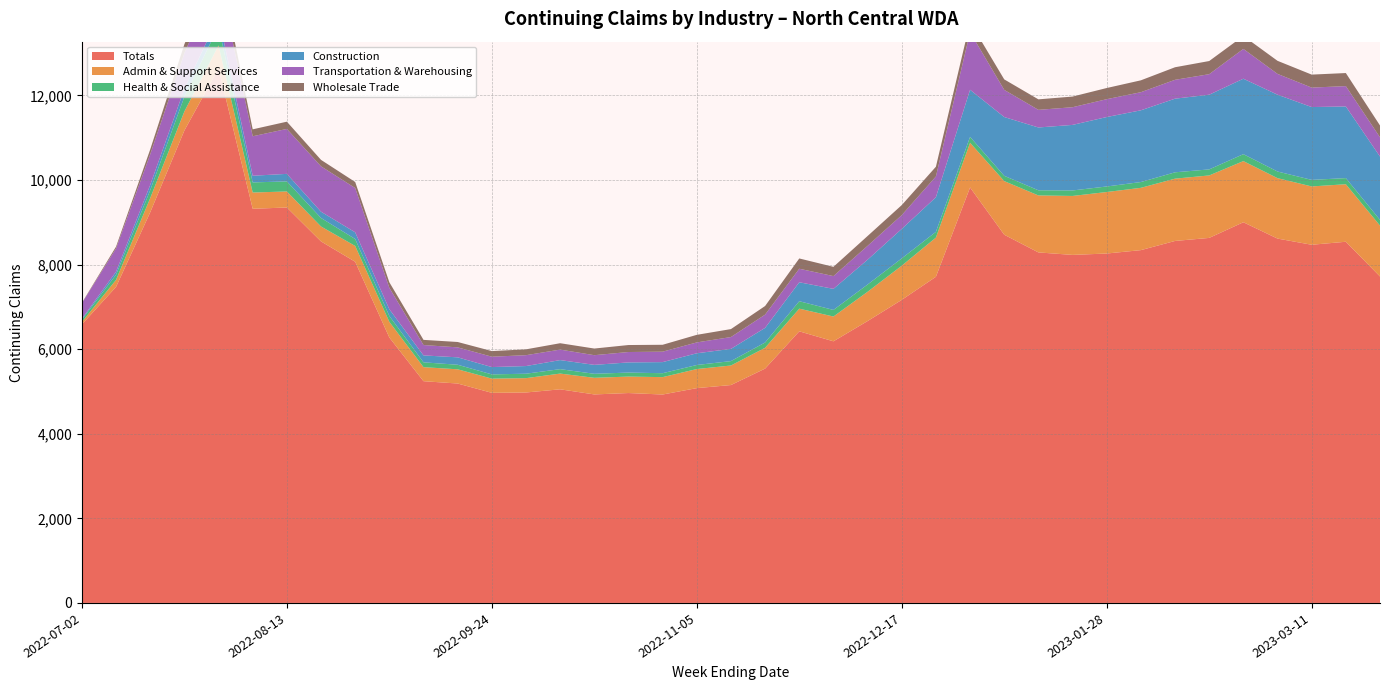

Reading left to right, what are all the values shown in this chart?

Totals: 2022-07-02=6586	2022-07-09=7473	2022-07-16=9237	2022-07-23=11171	2022-07-30=12639	2022-08-06=9320	2022-08-13=9350	2022-08-20=8548	2022-08-27=8067	2022-09-03=6276	2022-09-10=5243	2022-09-17=5188	2022-09-24=4968	2022-10-01=4976	2022-10-08=5051	2022-10-15=4930	2022-10-22=4963	2022-10-29=4928	2022-11-05=5079	2022-11-12=5152	2022-11-19=5541	2022-11-26=6422	2022-12-03=6186	2022-12-10=6665	2022-12-17=7166	2022-12-24=7712	2022-12-31=9824	2023-01-07=8706	2023-01-14=8288	2023-01-21=8229	2023-01-28=8262	2023-02-04=8342	2023-02-11=8559	2023-02-18=8631	2023-02-25=9001	2023-03-04=8615	2023-03-11=8469	2023-03-18=8540	2023-03-25=7719
Admin & Support Services: 2022-07-02=57	2022-07-09=166	2022-07-16=335	2022-07-23=450	2022-07-30=543	2022-08-06=384	2022-08-13=379	2022-08-20=353	2022-08-27=374	2022-09-03=370	2022-09-10=332	2022-09-17=336	2022-09-24=336	2022-10-01=339	2022-10-08=372	2022-10-15=393	2022-10-22=389	2022-10-29=411	2022-11-05=451	2022-11-12=462	2022-11-19=492	2022-11-26=536	2022-12-03=586	2022-12-10=692	2022-12-17=808	2022-12-24=927	2022-12-31=1056	2023-01-07=1268	2023-01-14=1347	2023-01-21=1394	2023-01-28=1454	2023-02-04=1473	2023-02-11=1473	2023-02-18=1477	2023-02-25=1446	2023-03-04=1429	2023-03-11=1379	2023-03-18=1360	2023-03-25=1203
Health & Social Assistance: 2022-07-02=56	2022-07-09=121	2022-07-16=188	2022-07-23=348	2022-07-30=448	2022-08-06=239	2022-08-13=238	2022-08-20=201	2022-08-27=164	2022-09-03=139	2022-09-10=114	2022-09-17=108	2022-09-24=100	2022-10-01=105	2022-10-08=105	2022-10-15=95	2022-10-22=95	2022-10-29=93	2022-11-05=96	2022-11-12=104	2022-11-19=125	2022-11-26=176	2022-12-03=156	2022-12-10=172	2022-12-17=173	2022-12-24=135	2022-12-31=140	2023-01-07=125	2023-01-14=122	2023-01-21=130	2023-01-28=131	2023-02-04=137	2023-02-11=150	2023-02-18=143	2023-02-25=164	2023-03-04=157	2023-03-11=155	2023-03-18=145	2023-03-25=135
Construction: 2022-07-02=23	2022-07-09=72	2022-07-16=124	2022-07-23=187	2022-07-30=230	2022-08-06=158	2022-08-13=178	2022-08-20=148	2022-08-27=158	2022-09-03=159	2022-09-10=164	2022-09-17=175	2022-09-24=173	2022-10-01=181	2022-10-08=214	2022-10-15=211	2022-10-22=240	2022-10-29=262	2022-11-05=277	2022-11-12=289	2022-11-19=346	2022-11-26=448	2022-12-03=498	2022-12-10=587	2022-12-17=697	2022-12-24=819	2022-12-31=1113	2023-01-07=1390	2023-01-14=1485	2023-01-21=1550	2023-01-28=1642	2023-02-04=1696	2023-02-11=1741	2023-02-18=1766	2023-02-25=1784	2023-03-04=1816	2023-03-11=1722	2023-03-18=1694	2023-03-25=1497
Transportation & Warehousing: 2022-07-02=366	2022-07-09=550	2022-07-16=723	2022-07-23=841	2022-07-30=990	2022-08-06=933	2022-08-13=1063	2022-08-20=1073	2022-08-27=1048	2022-09-03=507	2022-09-10=245	2022-09-17=236	2022-09-24=245	2022-10-01=257	2022-10-08=248	2022-10-15=229	2022-10-22=246	2022-10-29=247	2022-11-05=257	2022-11-12=280	2022-11-19=313	2022-11-26=320	2022-12-03=302	2022-12-10=328	2022-12-17=326	2022-12-24=491	2022-12-31=1362	2023-01-07=642	2023-01-14=417	2023-01-21=418	2023-01-28=422	2023-02-04=428	2023-02-11=446	2023-02-18=485	2023-02-25=705	2023-03-04=492	2023-03-11=460	2023-03-18=481	2023-03-25=455
Wholesale Trade: 2022-07-02=8	2022-07-09=43	2022-07-16=116	2022-07-23=212	2022-07-30=293	2022-08-06=164	2022-08-13=171	2022-08-20=153	2022-08-27=142	2022-09-03=131	2022-09-10=122	2022-09-17=127	2022-09-24=133	2022-10-01=138	2022-10-08=151	2022-10-15=157	2022-10-22=165	2022-10-29=163	2022-11-05=179	2022-11-12=188	2022-11-19=204	2022-11-26=243	2022-12-03=219	2022-12-10=232	2022-12-17=237	2022-12-24=230	2022-12-31=237	2023-01-07=248	2023-01-14=248	2023-01-21=252	2023-01-28=264	2023-02-04=281	2023-02-11=297	2023-02-18=311	2023-02-25=306	2023-03-04=309	2023-03-11=307	2023-03-18=309	2023-03-25=280